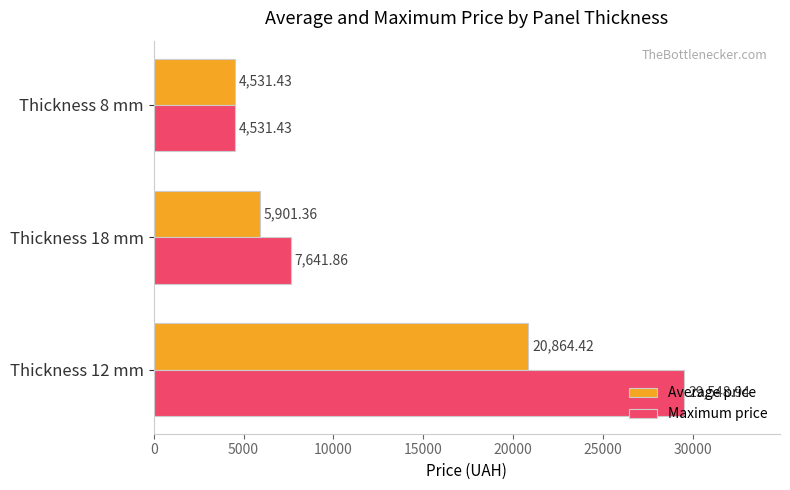

What is the average value of the Average price series?

10432.4